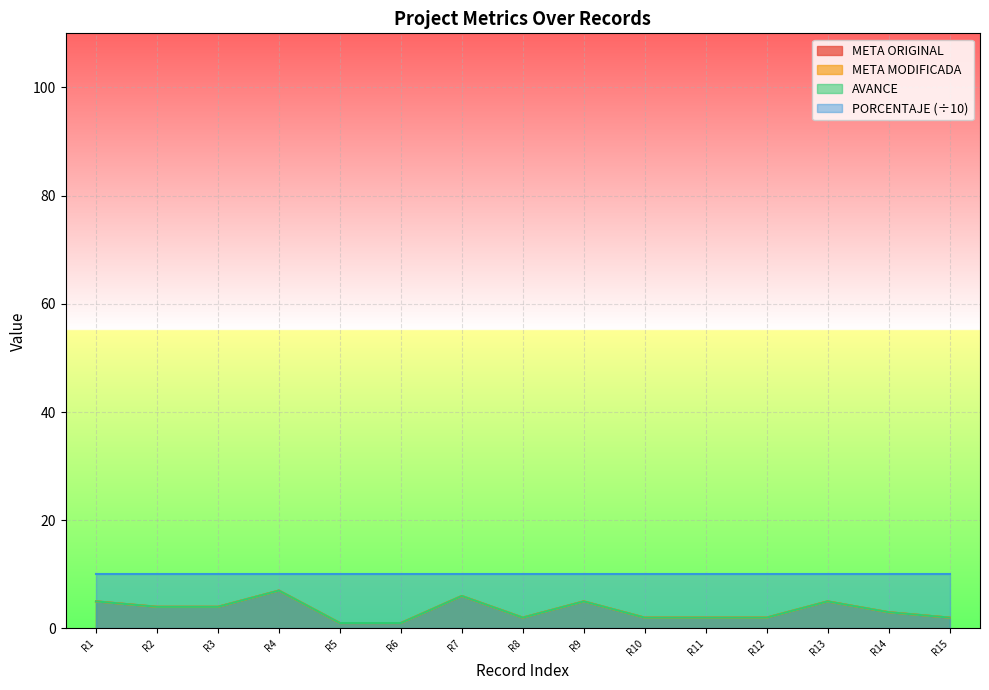

How many lines are shown in the chart?

4